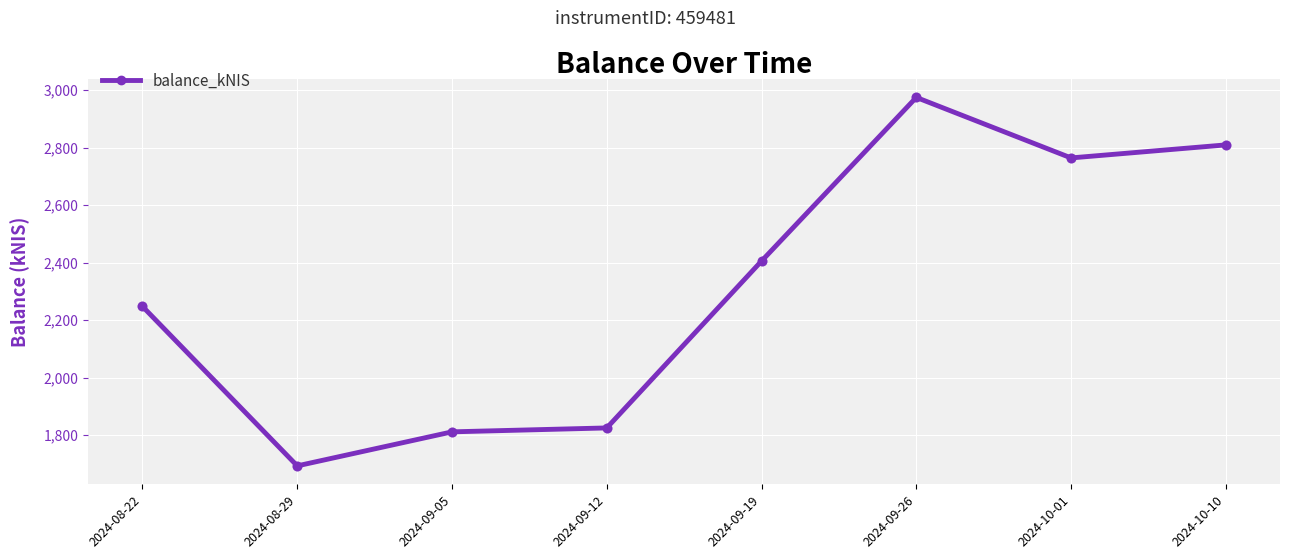

What is the change in value from 2024-08-29 to 2024-09-12?

+132.0